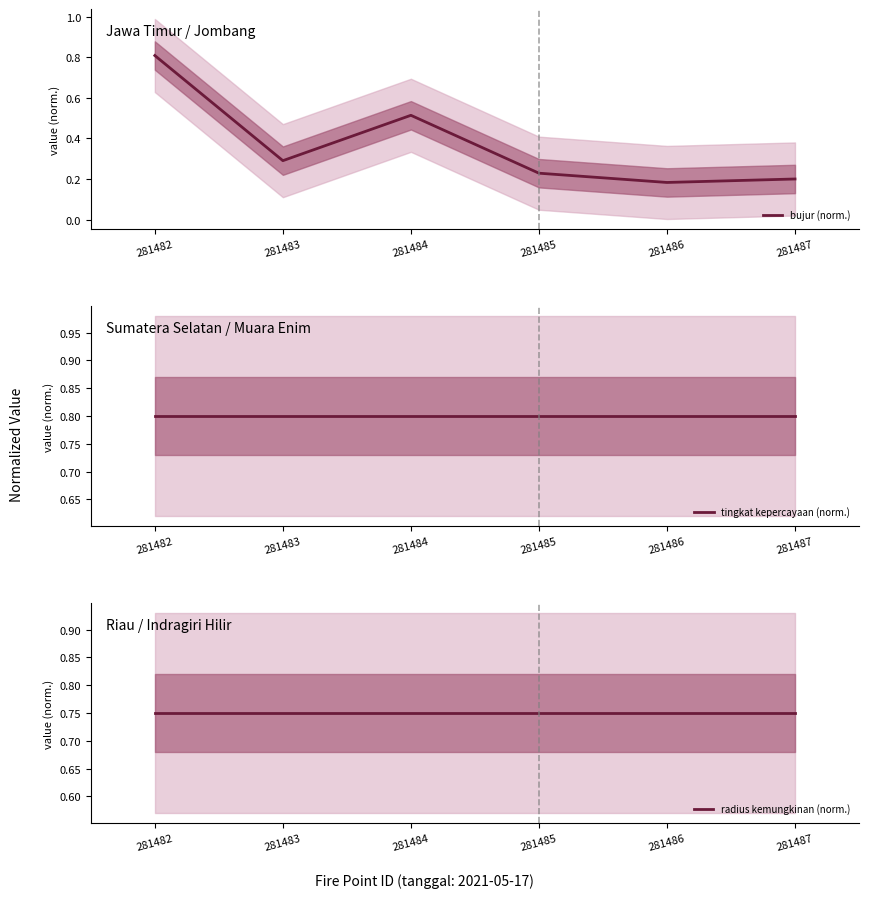

Reading left to right, extract all data points from this chart.

bujur (norm.): 281482=0.8	281483=0.3	281484=0.5	281485=0.2	281486=0.2	281487=0.2
tingkat kepercayaan (norm.): 281482=0.8	281483=0.8	281484=0.8	281485=0.8	281486=0.8	281487=0.8
radius kemungkinan (norm.): 281482=0.8	281483=0.8	281484=0.8	281485=0.8	281486=0.8	281487=0.8